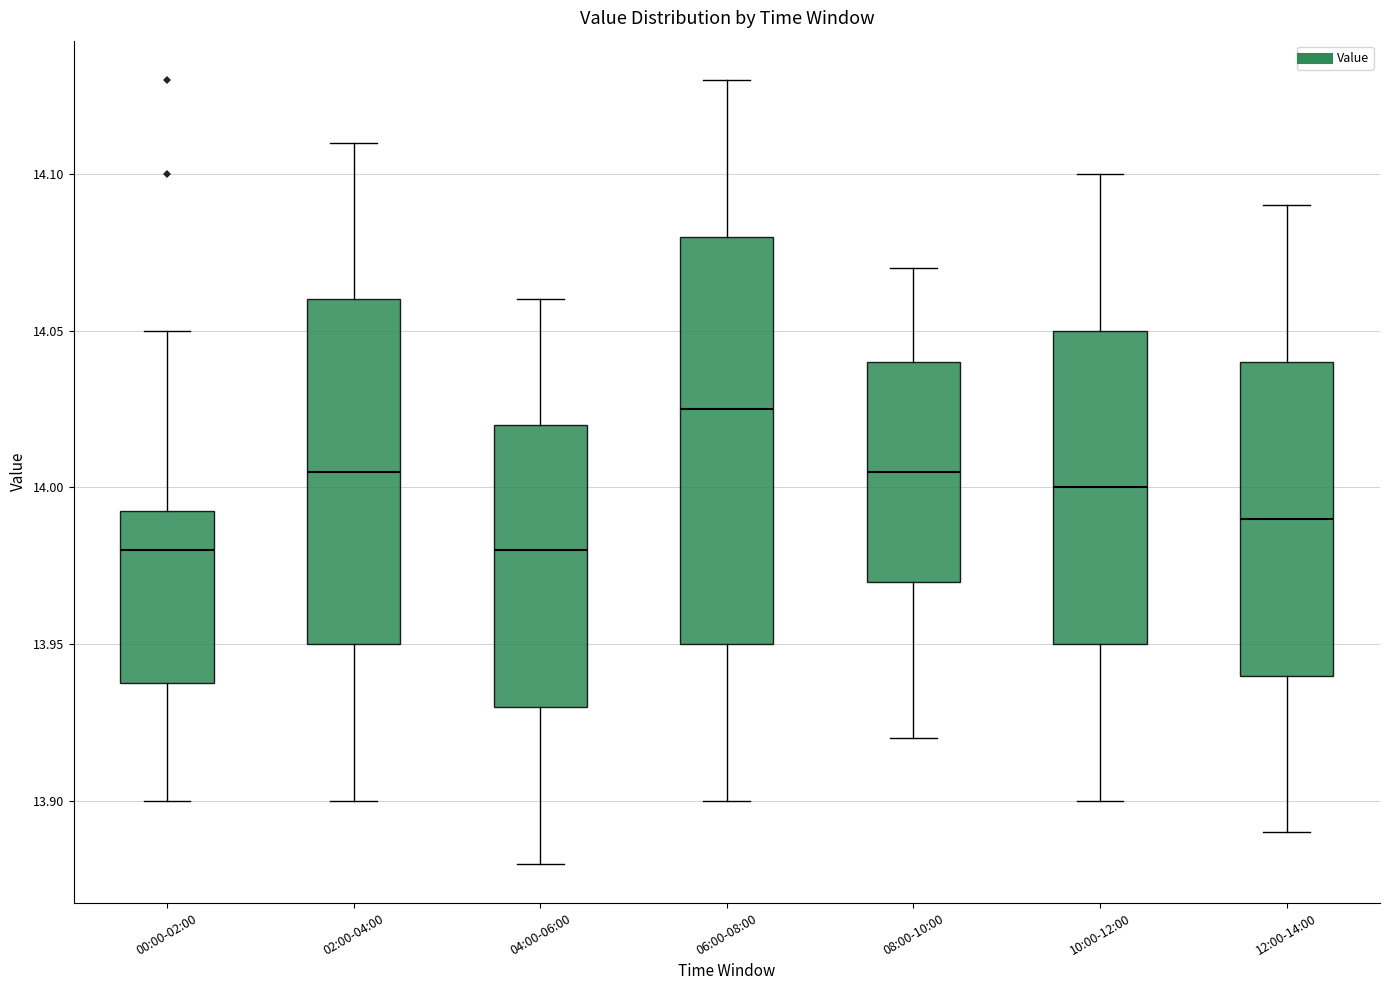

Which box's median line is the highest?

06:00-08:00